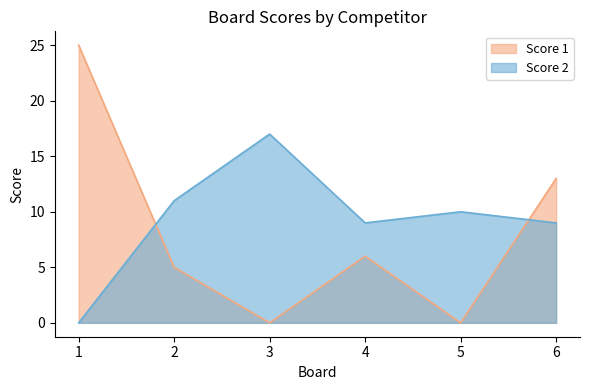

What is the difference between the second highest and minimum values in the Score 2 series?

11